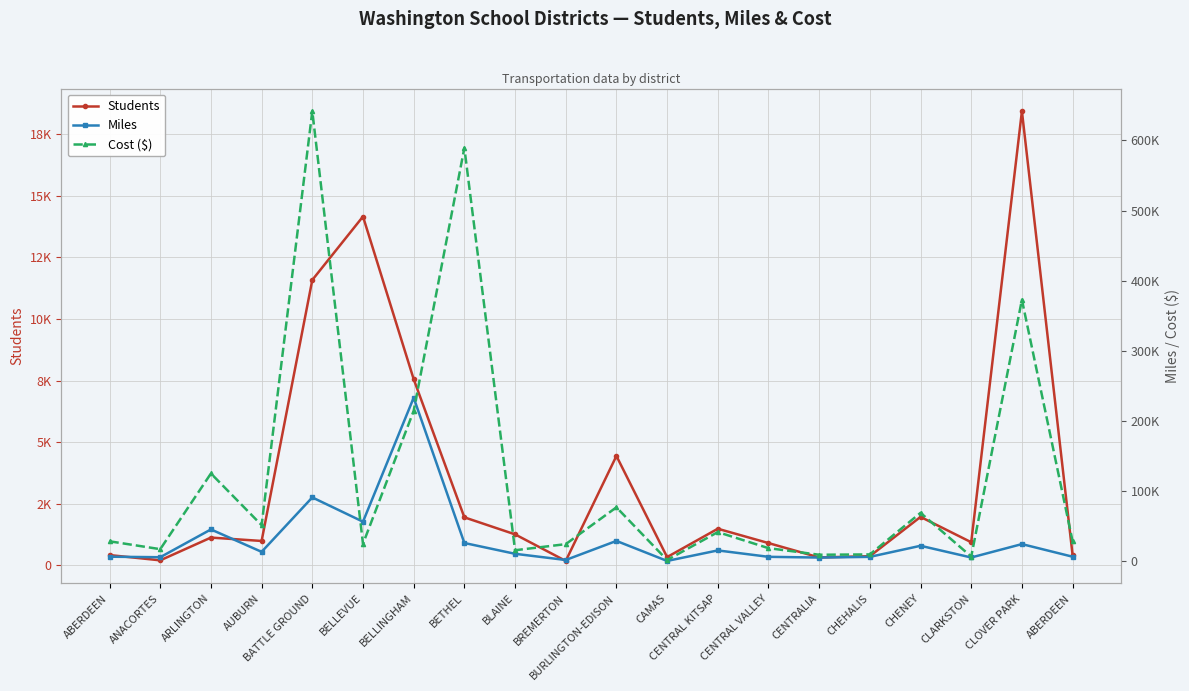

What is the spread (max minus min) of values at BATTLE GROUND?

630003.9